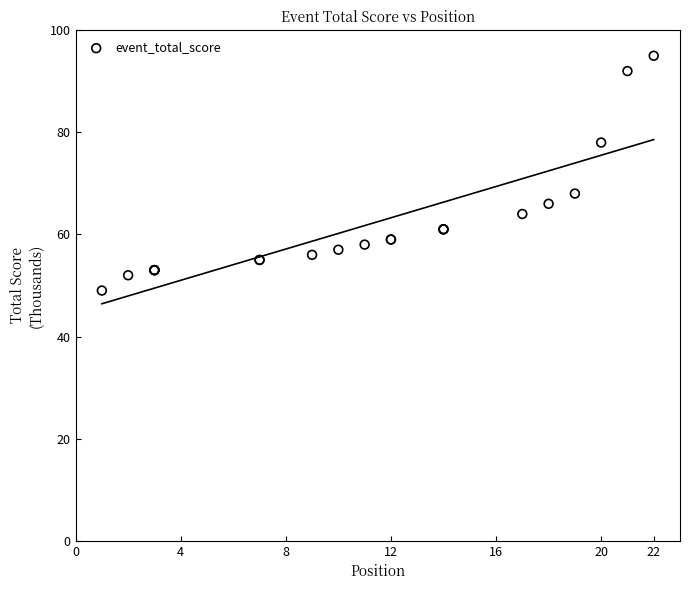

What Y value in the scatter plot is closest to 72?

68